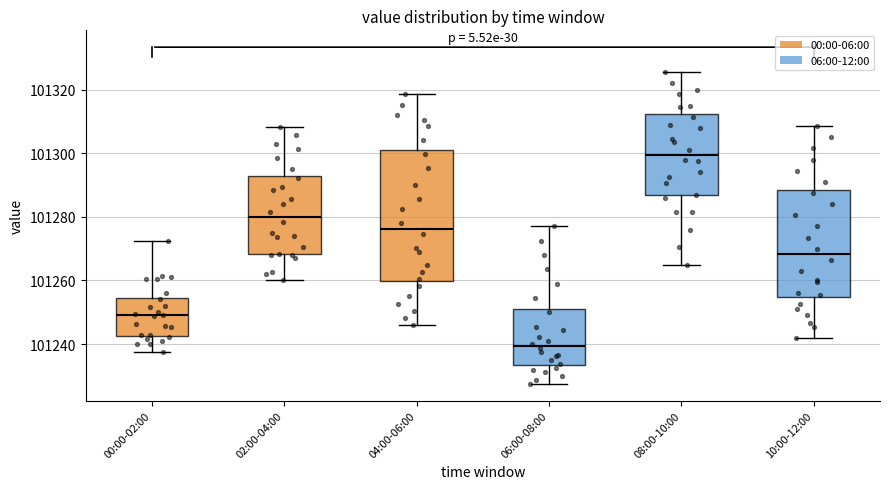

Where is the upper edge of the box for 10:00-12:00 on the y-axis? The values are not printed on the chart, so give them approximately, as read against the axis.

101288